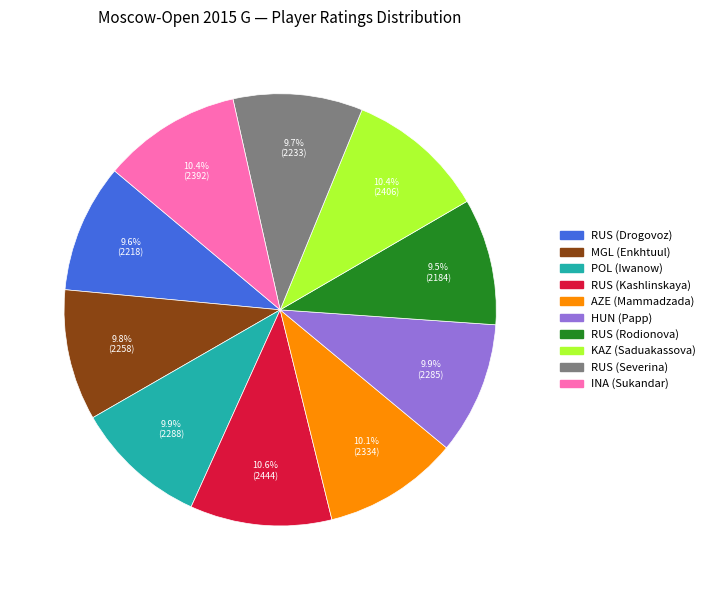

Count the number of slices in the pie.

10